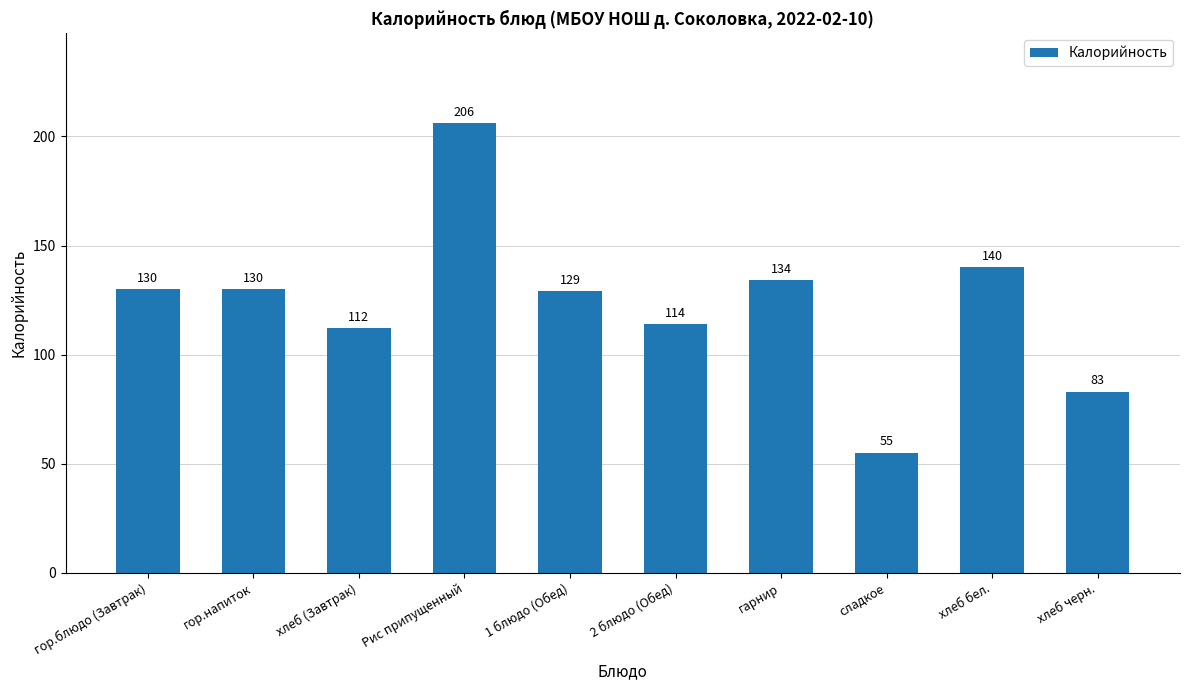

The chart shows a value of 50 at хлеб (Завтрак). True or false?

False